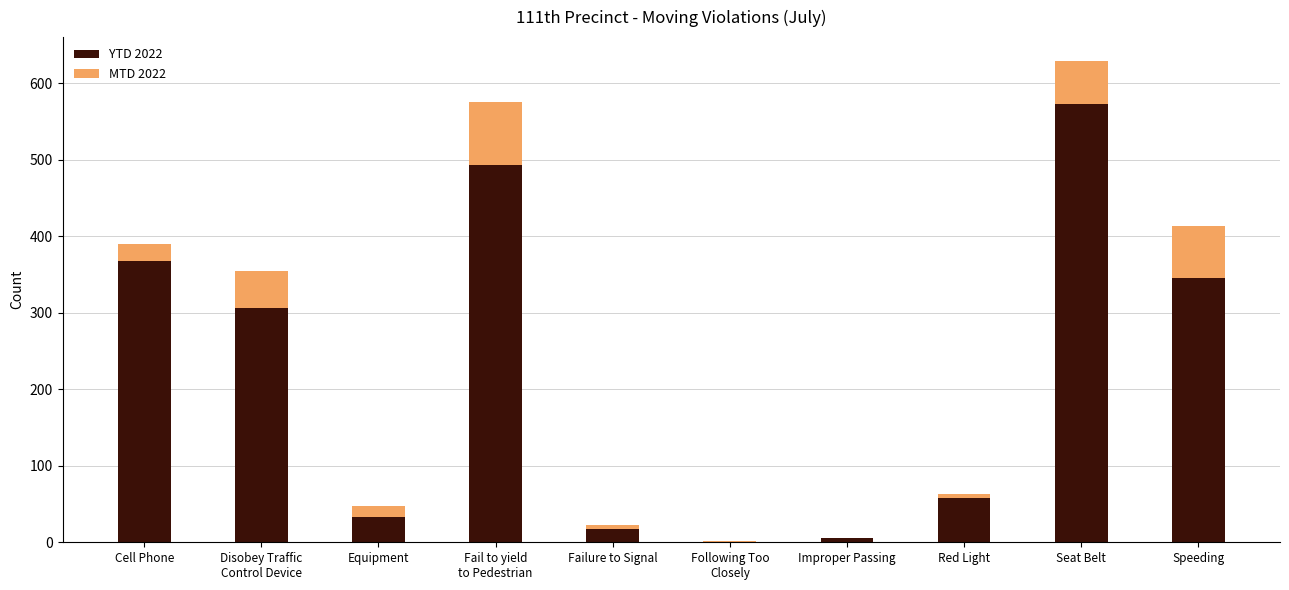

Count the number of data series in this chart.

2